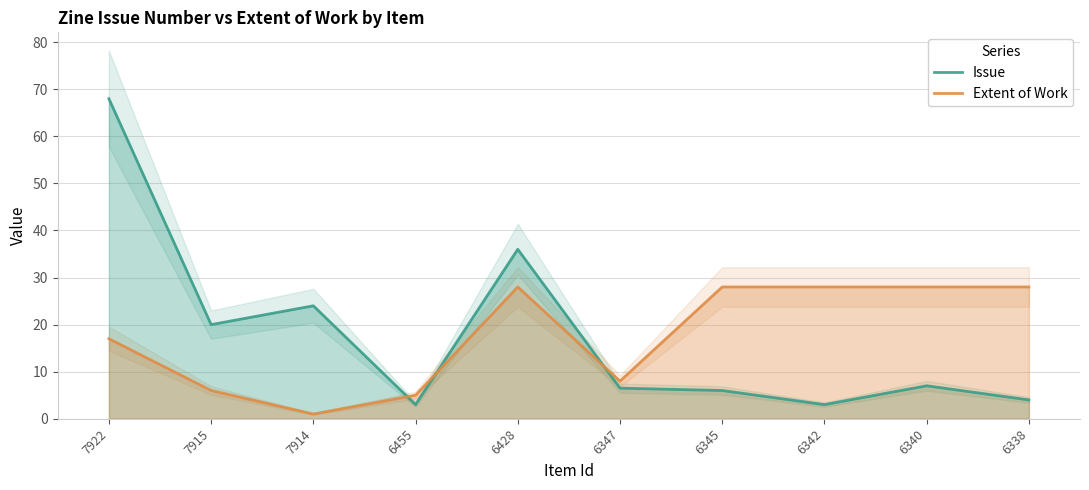

What is the value of the Issue point at the 1st from the left?

68.0